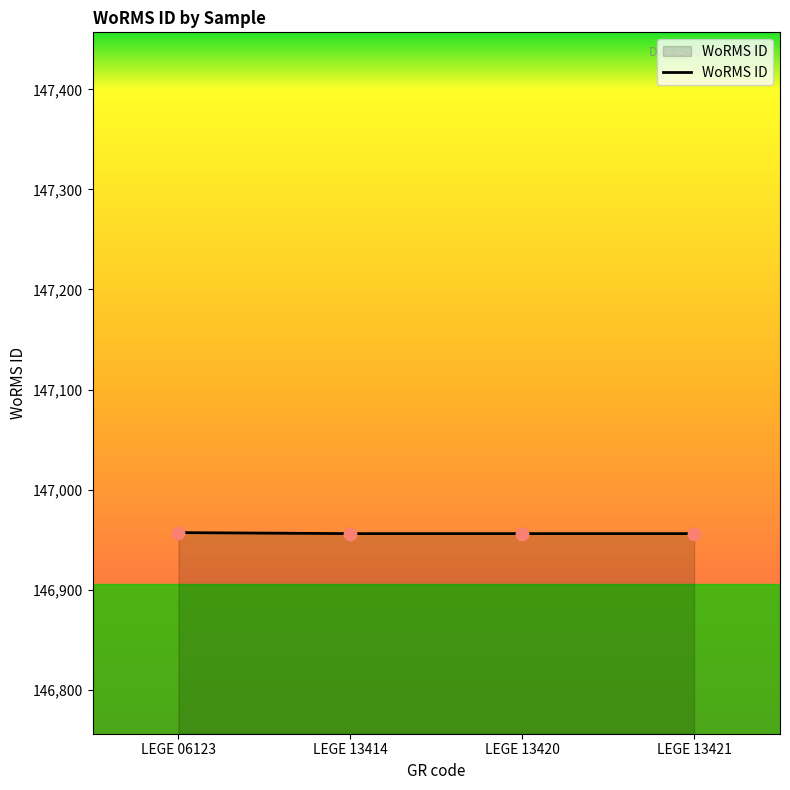

Approximately how many times larger is the value at LEGE 13414 compared to LEGE 06123?

1.0